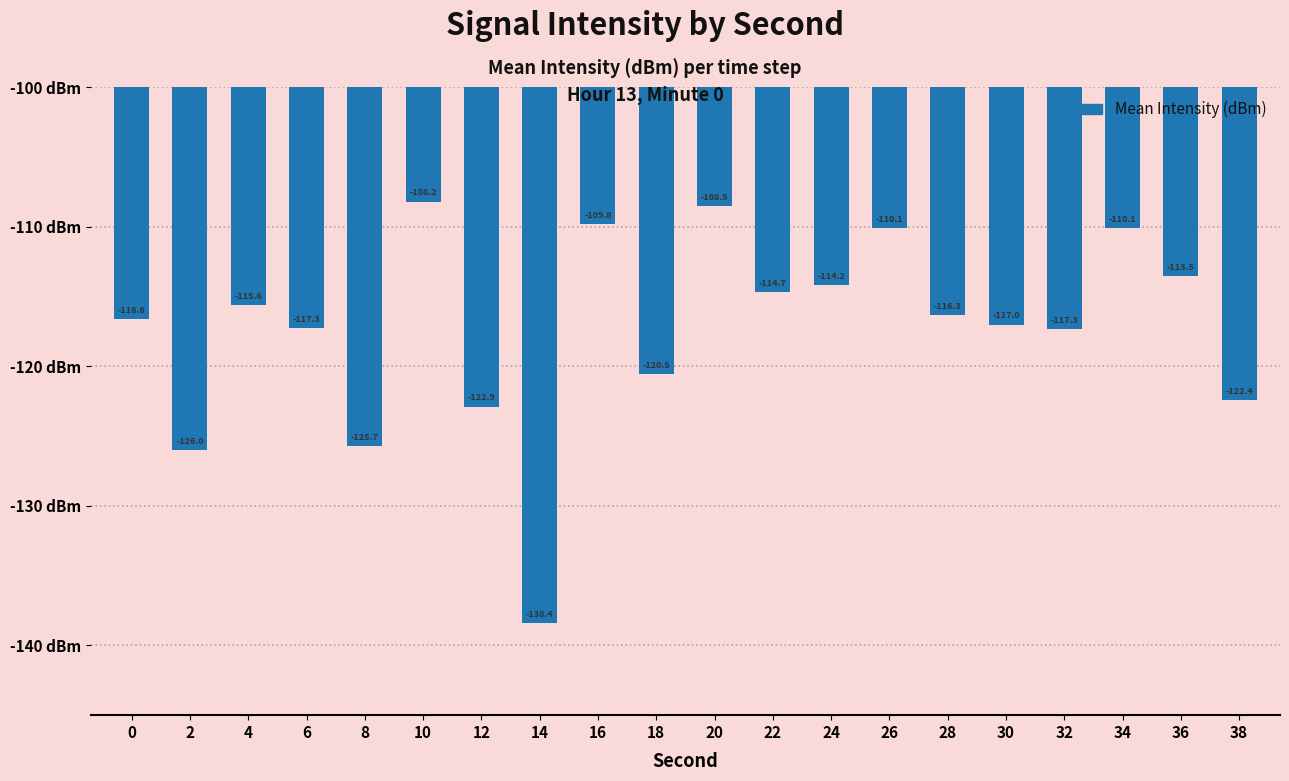

What is the value of the 16th bar from the left?

-117.0